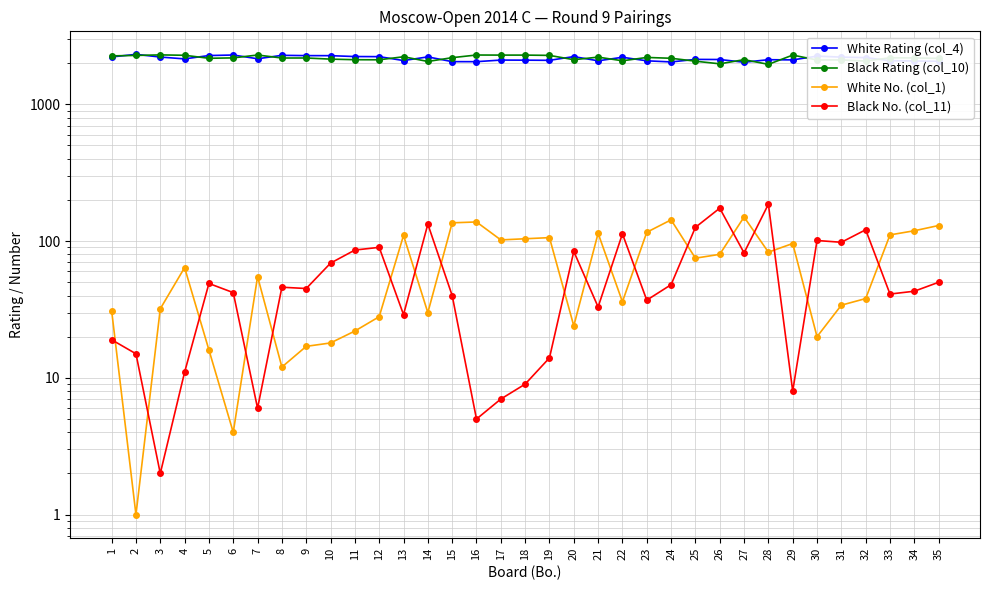

Where is the first local maximum for Black Rating (col_10)?

3